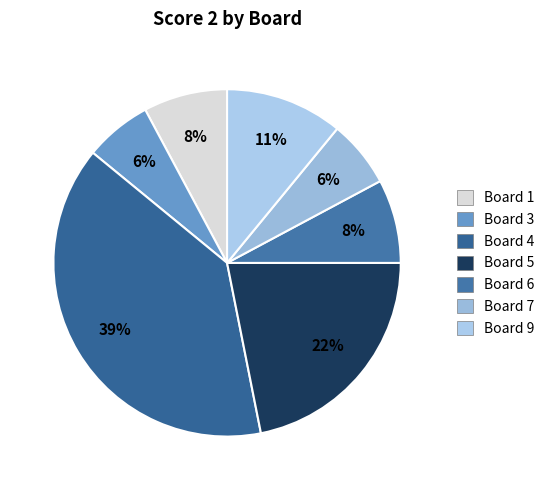

How many segments does this pie chart have?

7